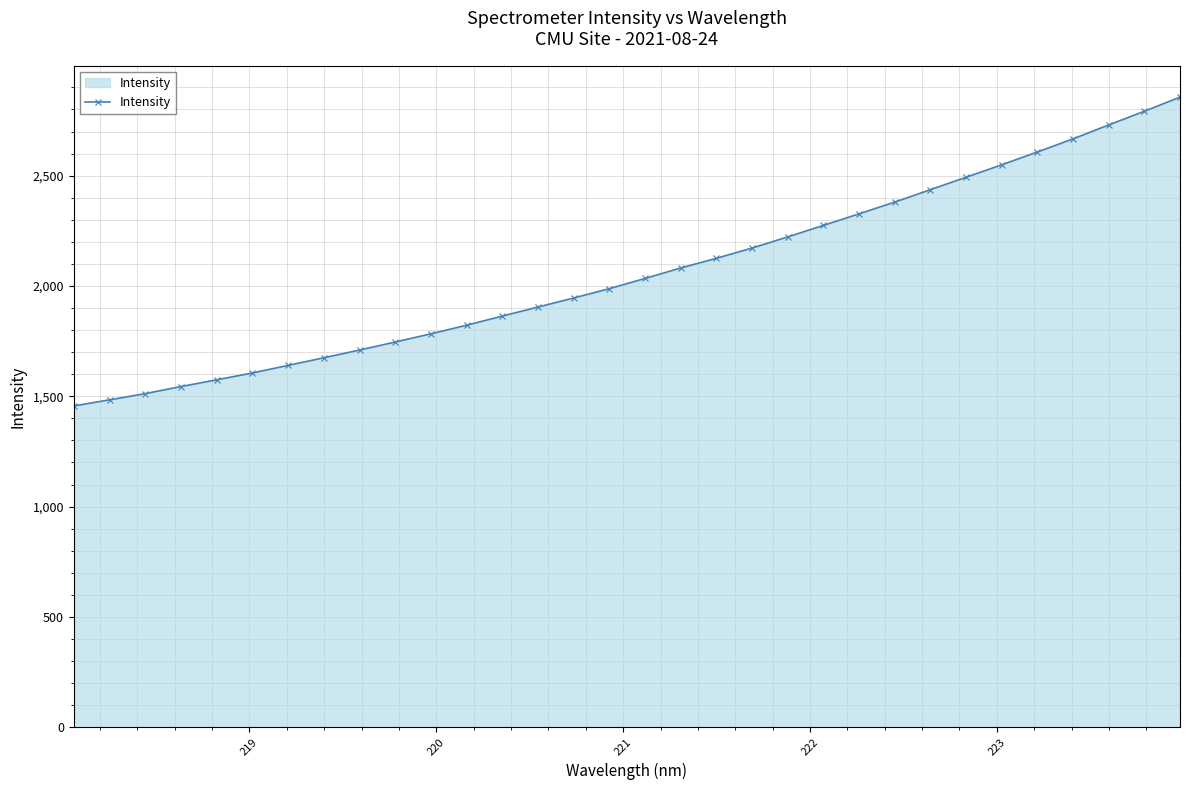

What is the value of the 24th point from the left?

2380.3